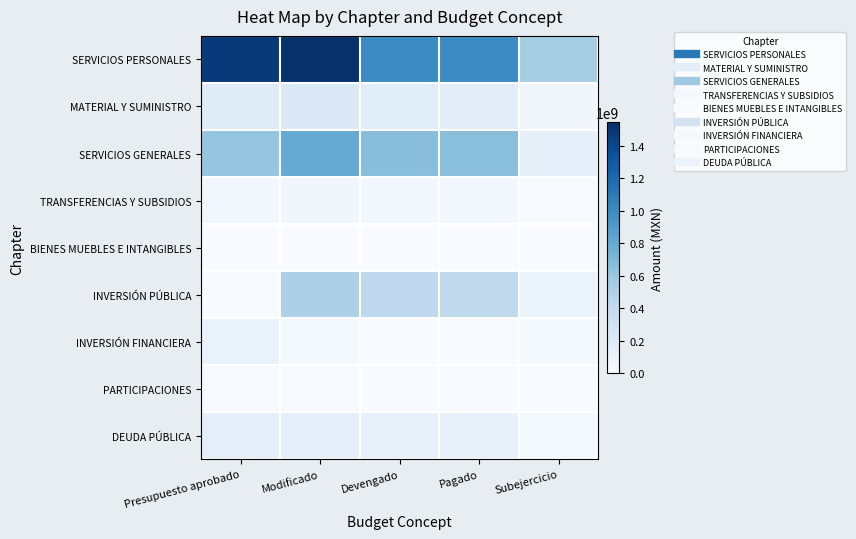

What is the difference between the highest and lowest values at Subejercicio?

544742717.4